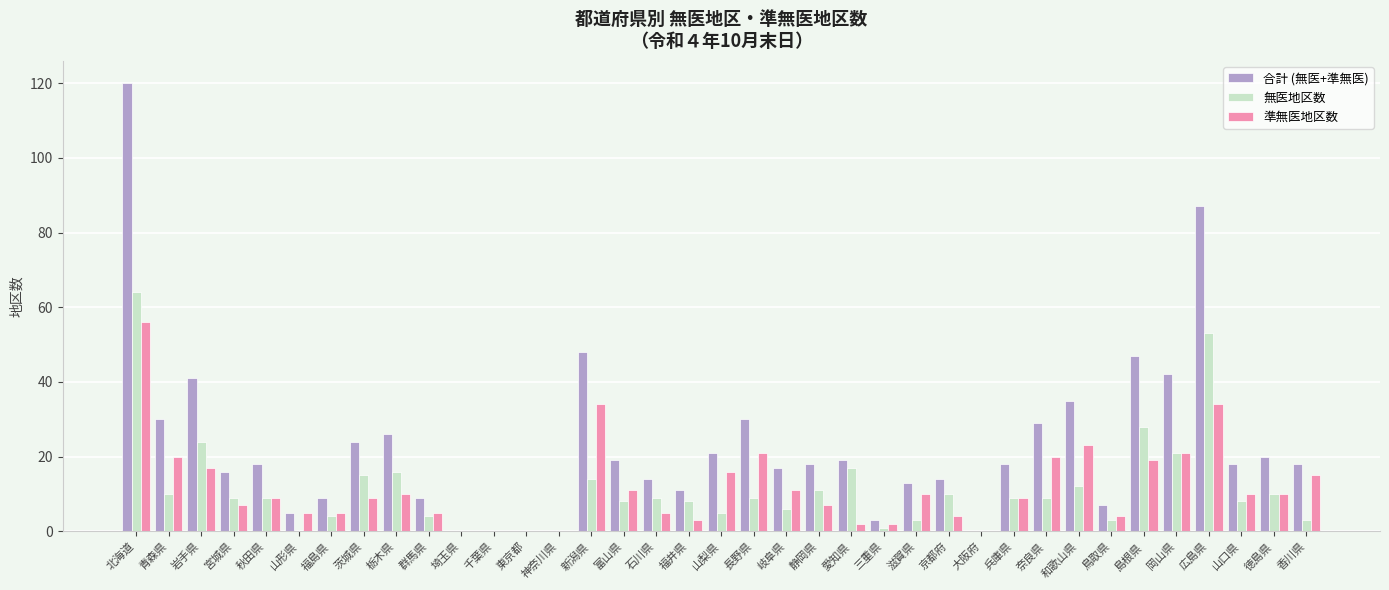

What are all the series names shown in the legend?

合計 (無医+準無医), 無医地区数, 準無医地区数